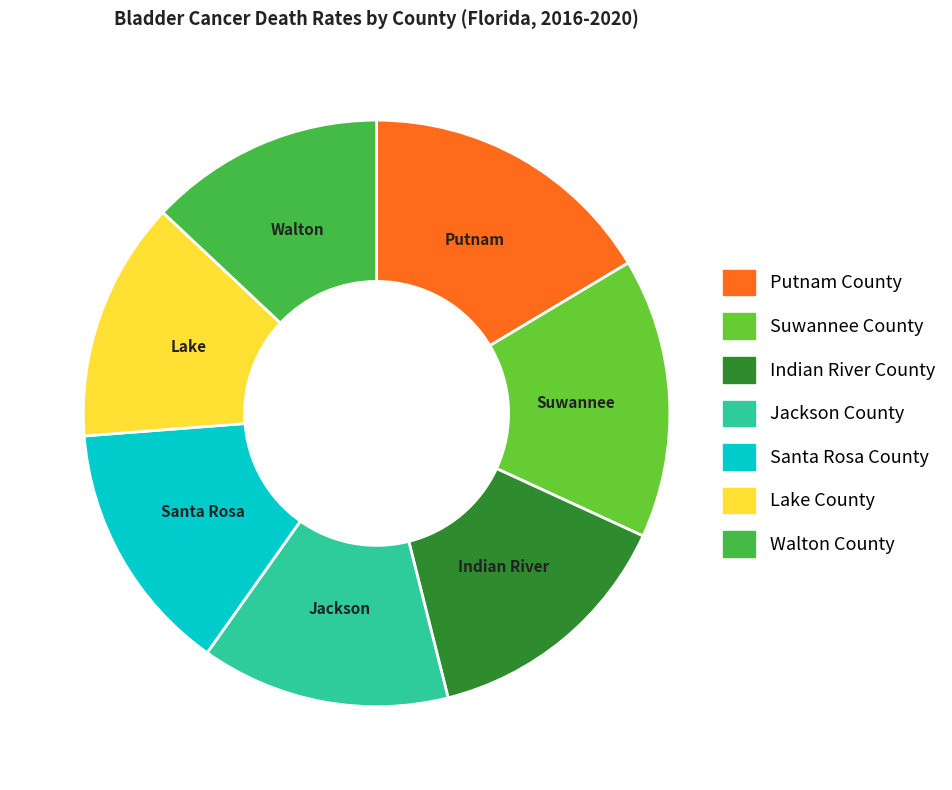

Which category has the biggest portion of the pie?

Putnam County